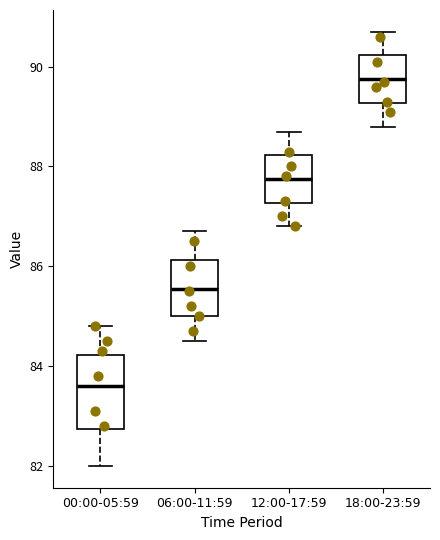

Comparing the boxes themselves (not the whiskers), which one is the tallest?

00:00-05:59